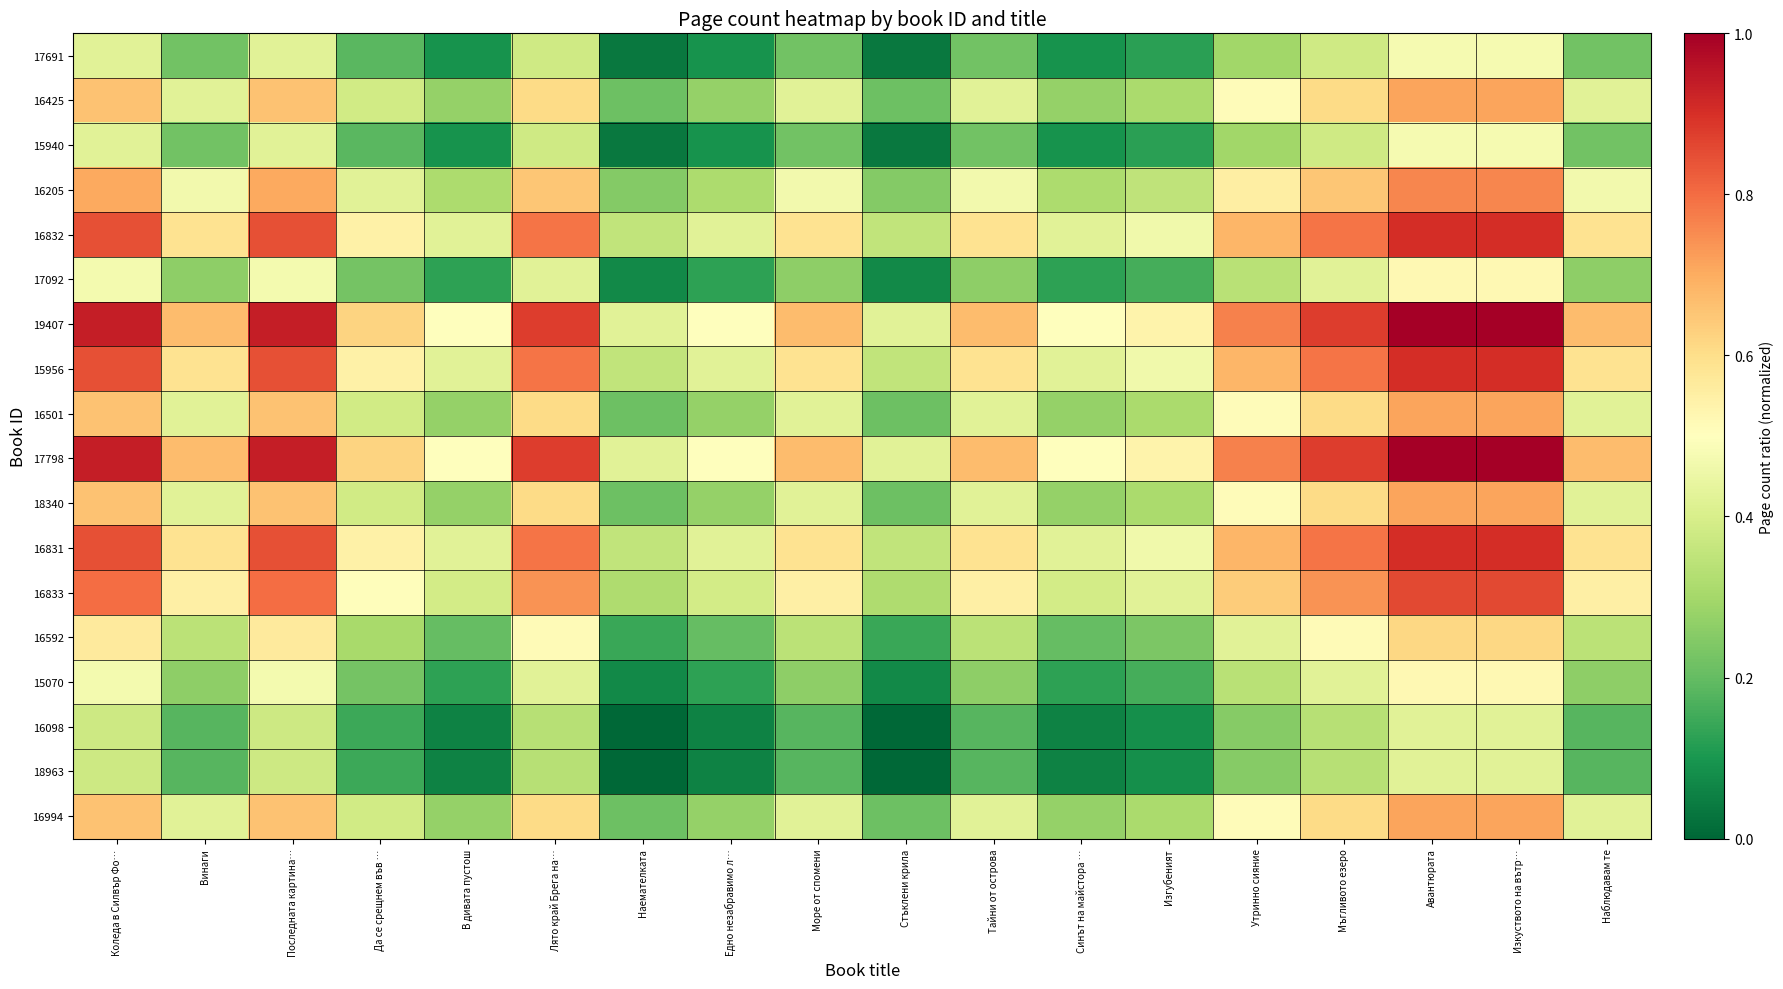

Rank the categories by 15956 value from highest to lowest.

Авантюрата, Изкуството на вътр…, Коледа в Силвър Фо…, Последната картина…, Лято край Брега на…, Мъгливото езеро, Утринно сияние, Винаги, Море от спомени, Тайни от острова, Наблюдавам те, Да се срещнем във …, Изгубеният, В дивата пустош, Едно незабравимо л…, Синът на майстора …, Наемателката, Стъклени крила